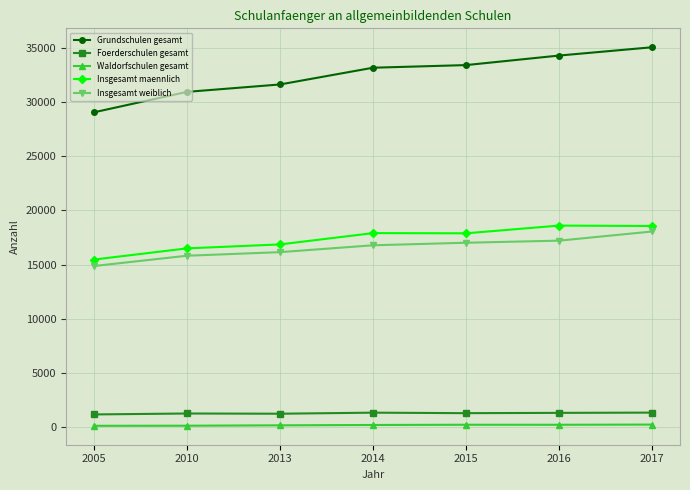

True or false: Waldorfschulen gesamt and Insgesamt maennlich intersect in this chart.

False